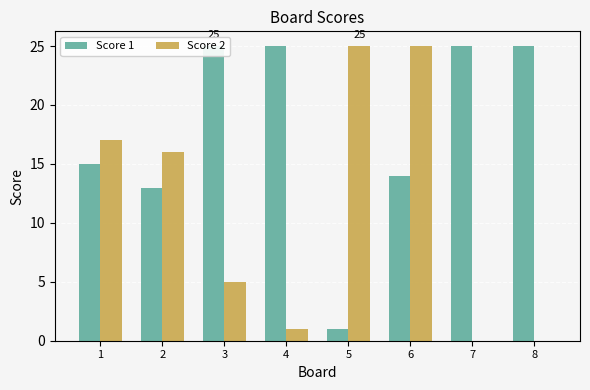

Between 4 and 8, which series saw the biggest shift?

Score 2